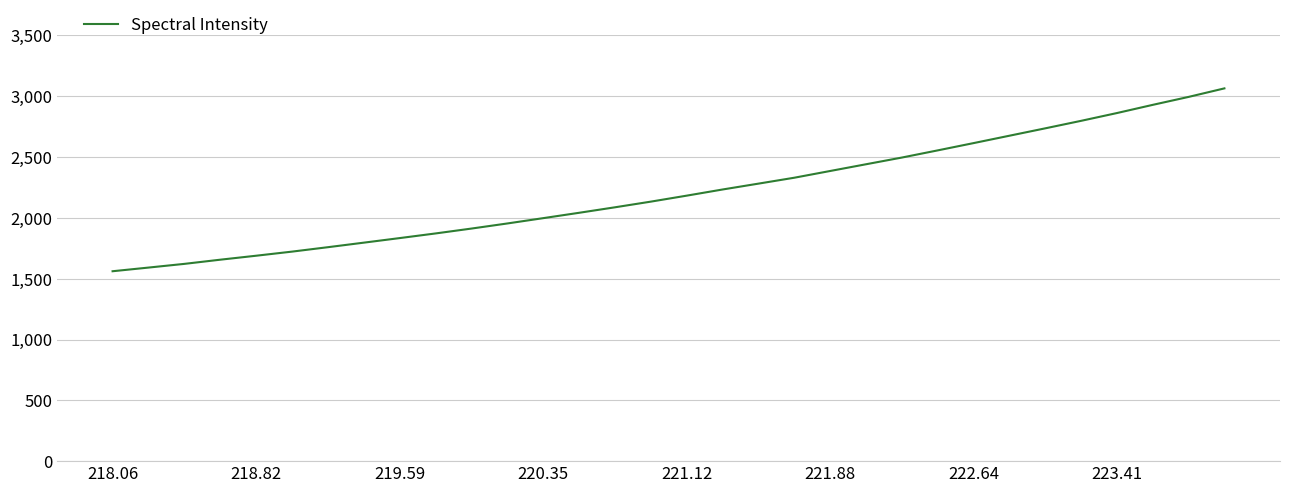

True or false: the data has more than 0 interior local peaks.

False